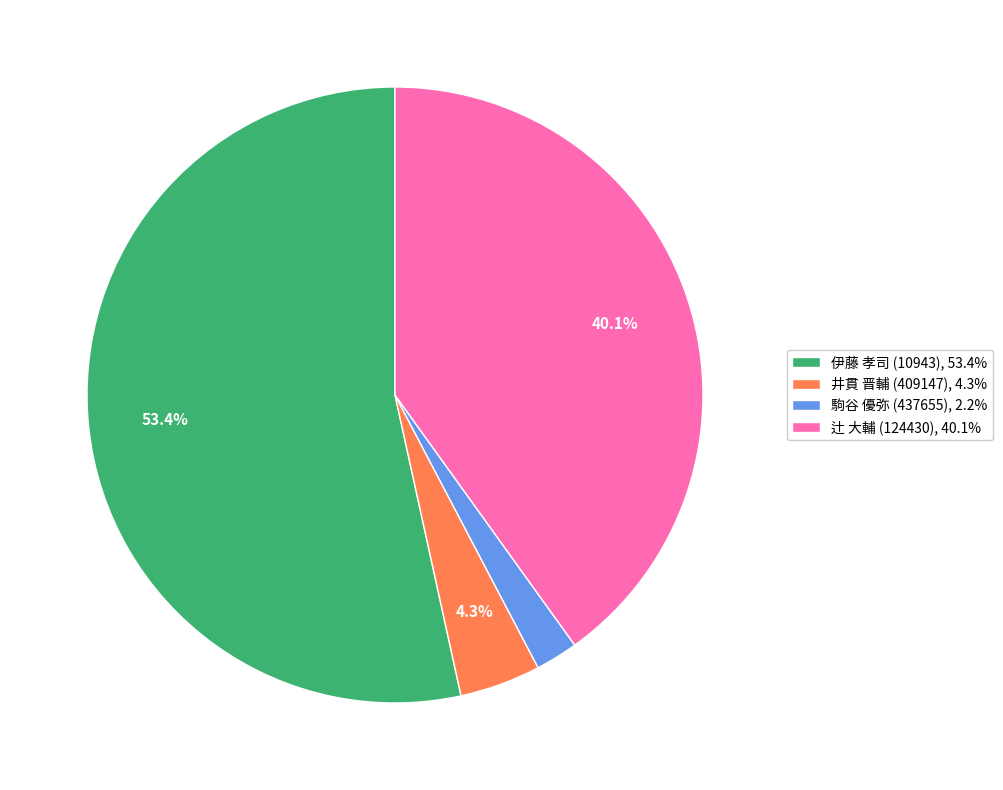

What is the ratio of the value at 井貫 晋輔 (409147) to the value at 伊藤 孝司 (10943)?

0.1